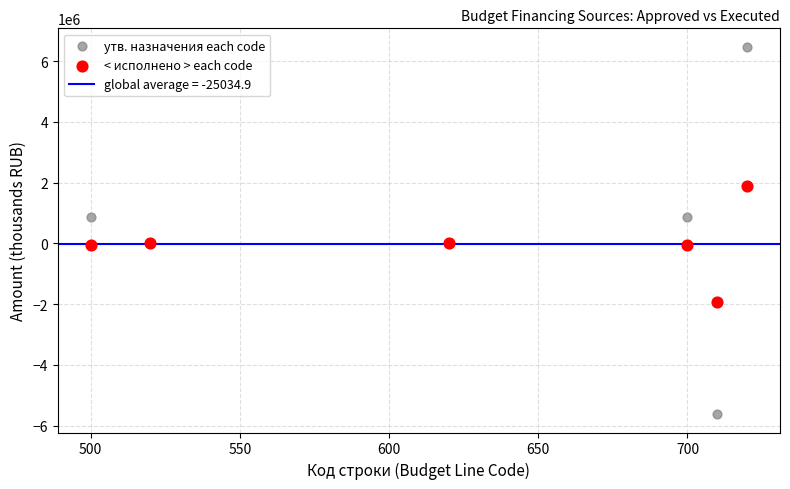

Which series has the largest Y range (max minus min)?

утв. назначения each code